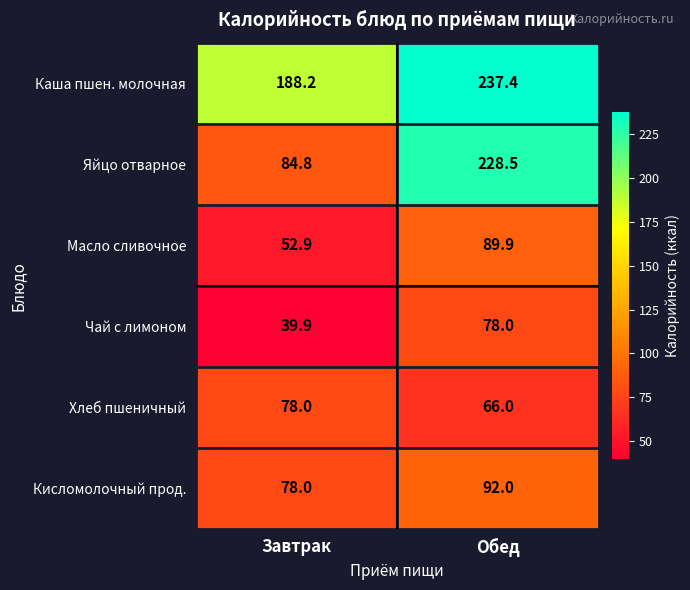

Where is Чай с лимоном nearest to the value 58?

Завтрак